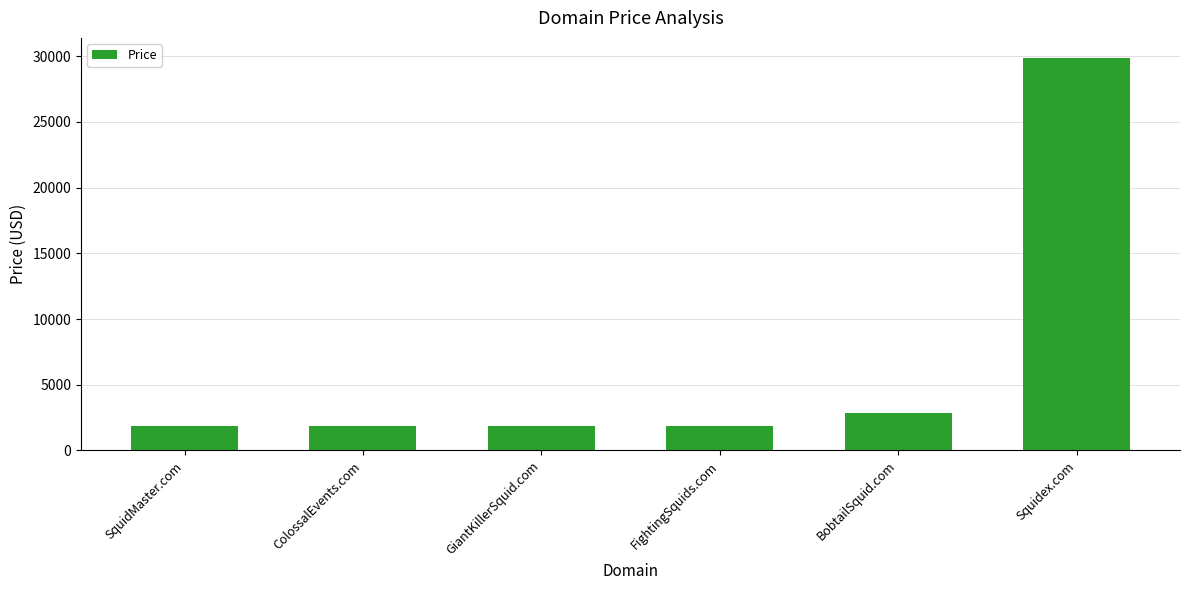

What is the label of the 1st bar from the left?

SquidMaster.com